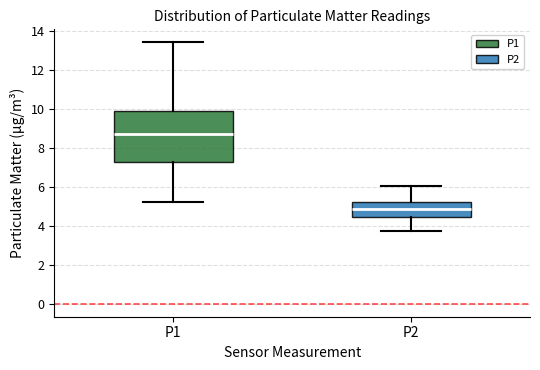

Reading left to right, transcribe this box plot: for each box, give where its median line is, the range the box spans, and where its two whiskers end, as read against the y-axis. The values are not printed on the chart, so give them approximately, as read against the axis.

P1: median 8.8, box 7.2 to 9.8, whiskers 5.2 to 13.4
P2: median 4.8, box 4.4 to 5.2, whiskers 3.8 to 6.0